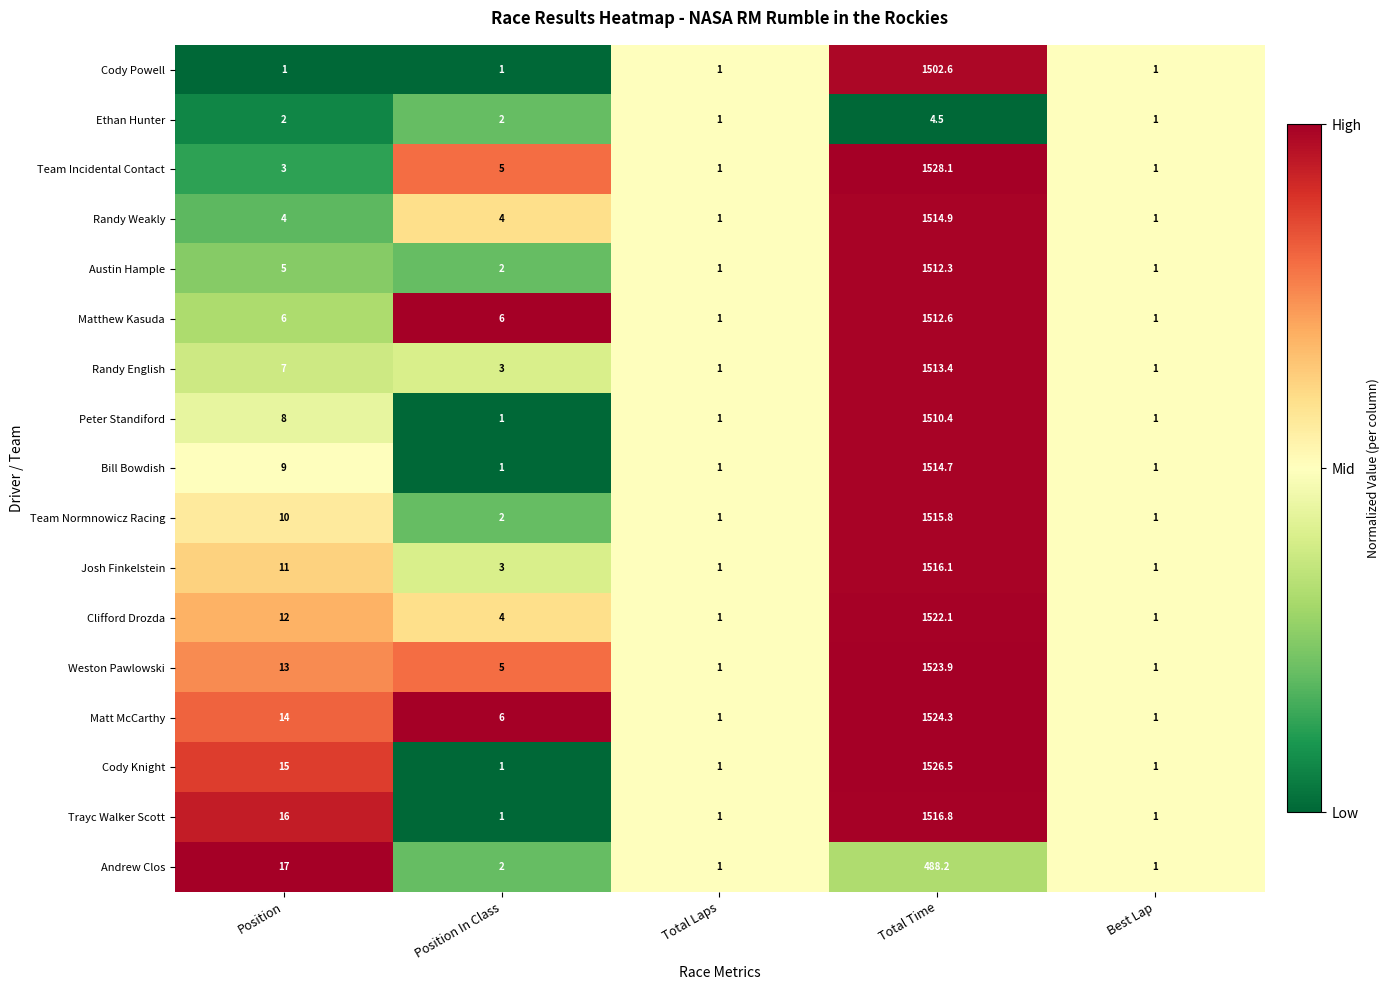

What is the difference between the Randy English values at Best Lap and Position In Class?

2.0